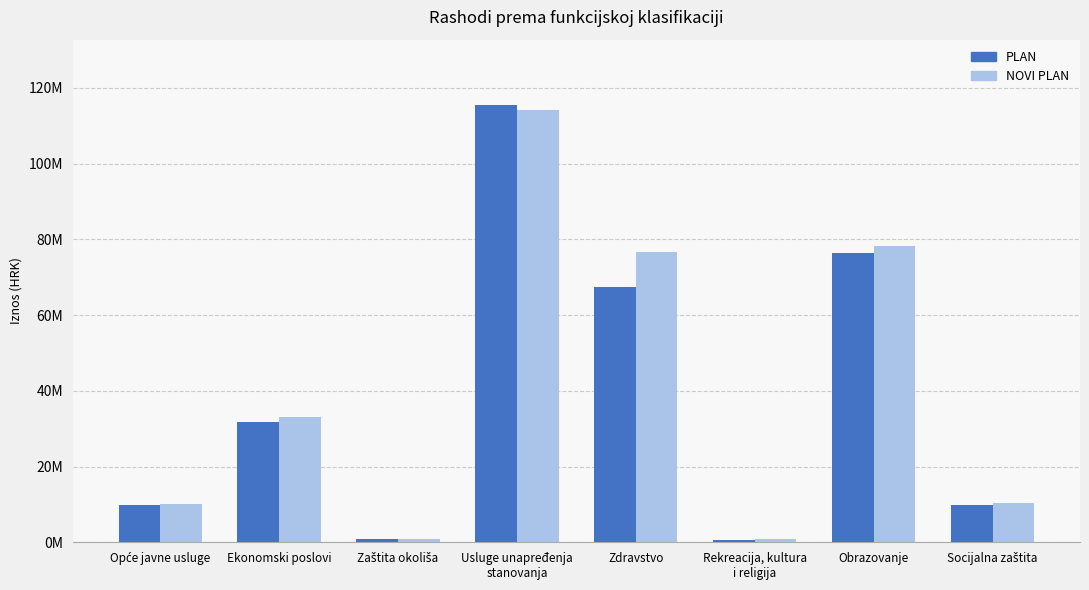

Rank the series by their average value, from lowest to highest.

PLAN, NOVI PLAN